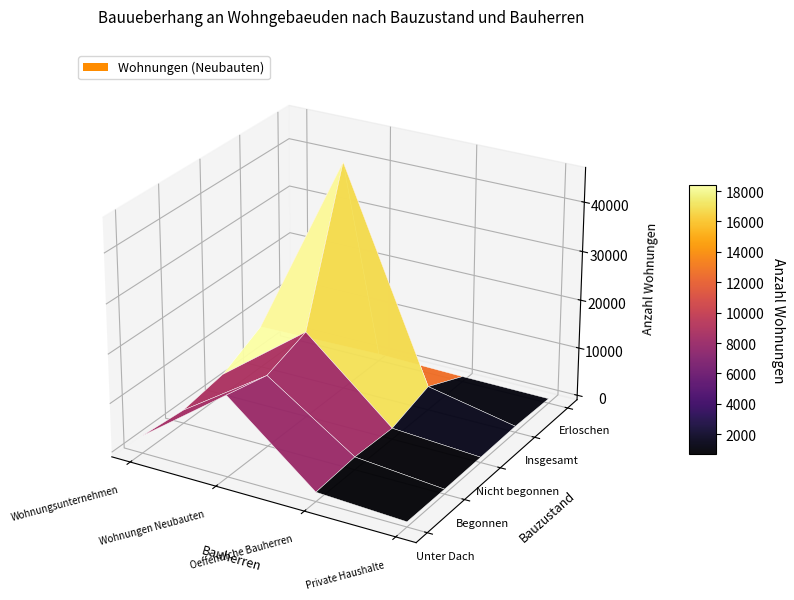

The Begonnen, noch nicht unter Dach series shows 2402 at Unter Dach (rohbau fertig). True or false?

False